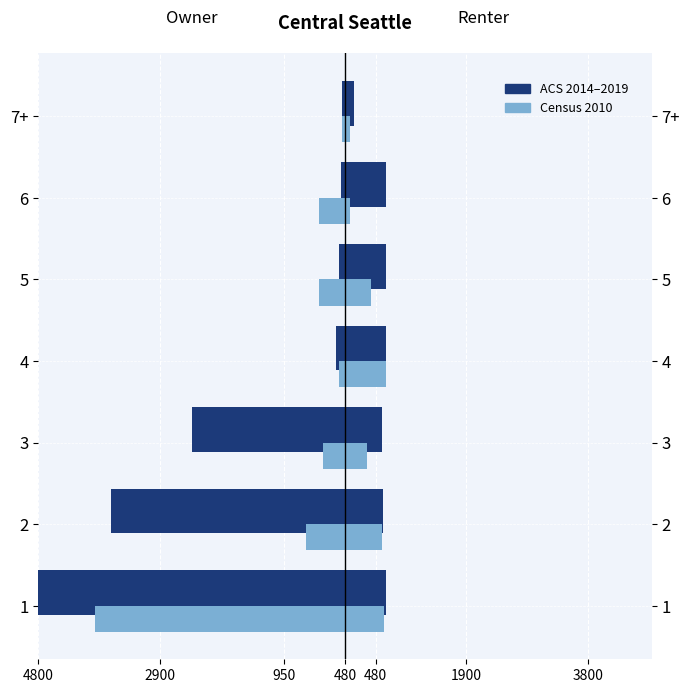

Are the bars horizontal?

Yes